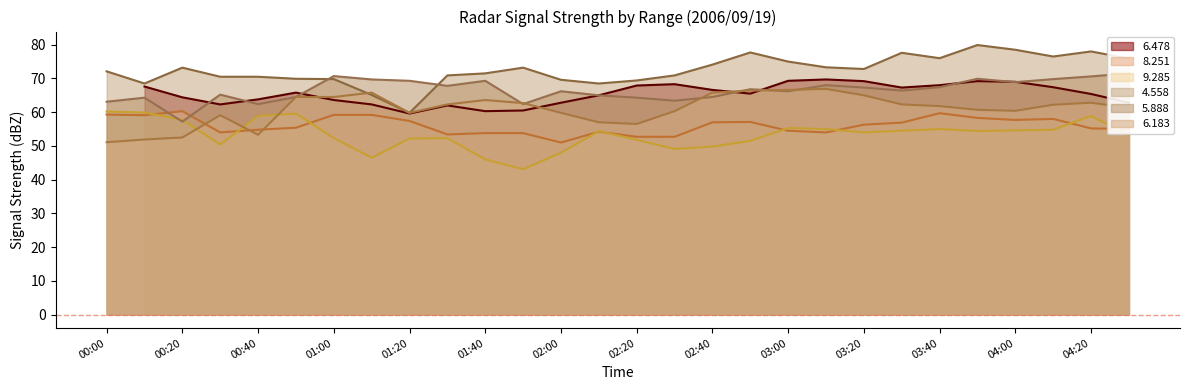

Read the   4.558 value at 03:10.

73.3